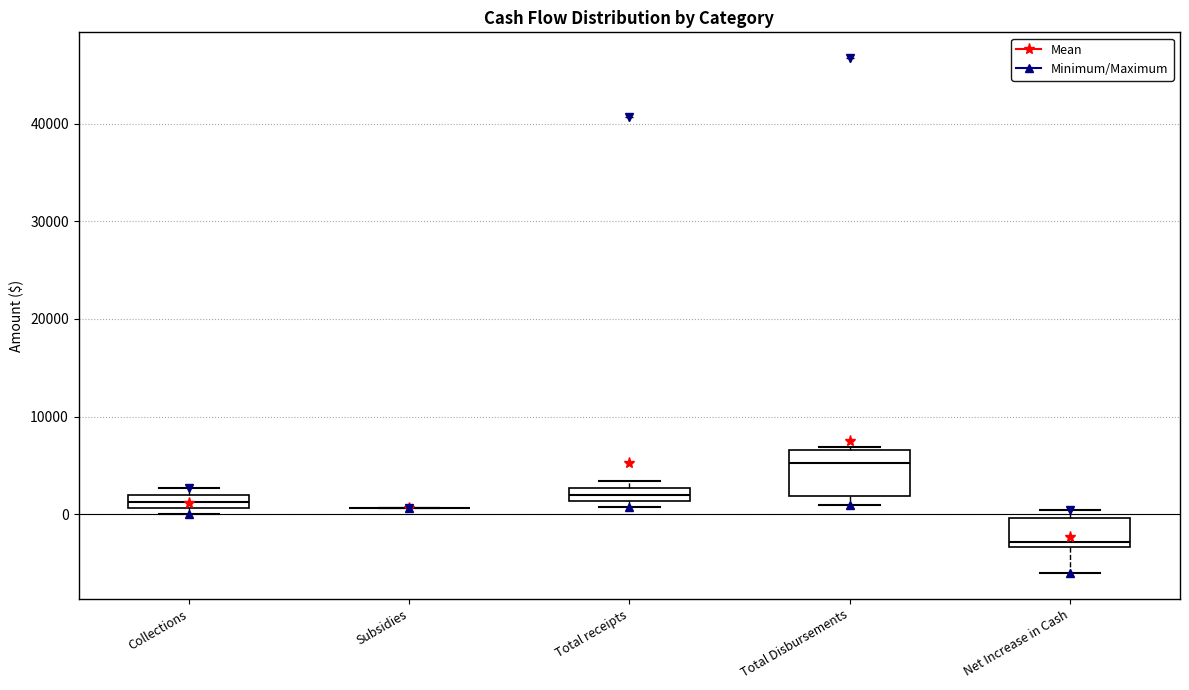

Where is the upper edge of the box for Net Increase in Cash on the y-axis? The values are not printed on the chart, so give them approximately, as read against the axis.

0